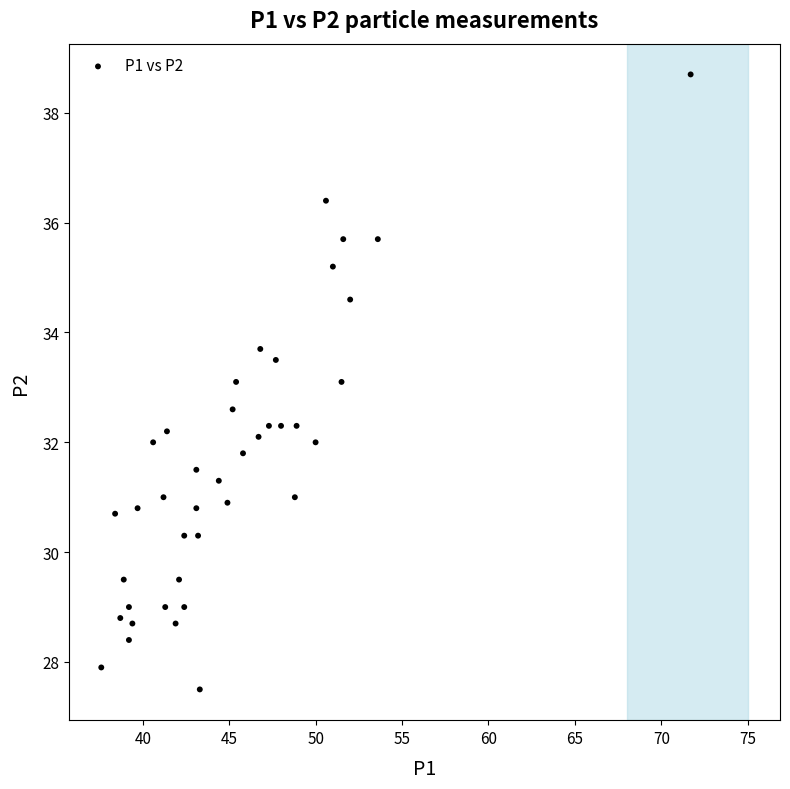

What is the range of X values (max minus min)?

34.1